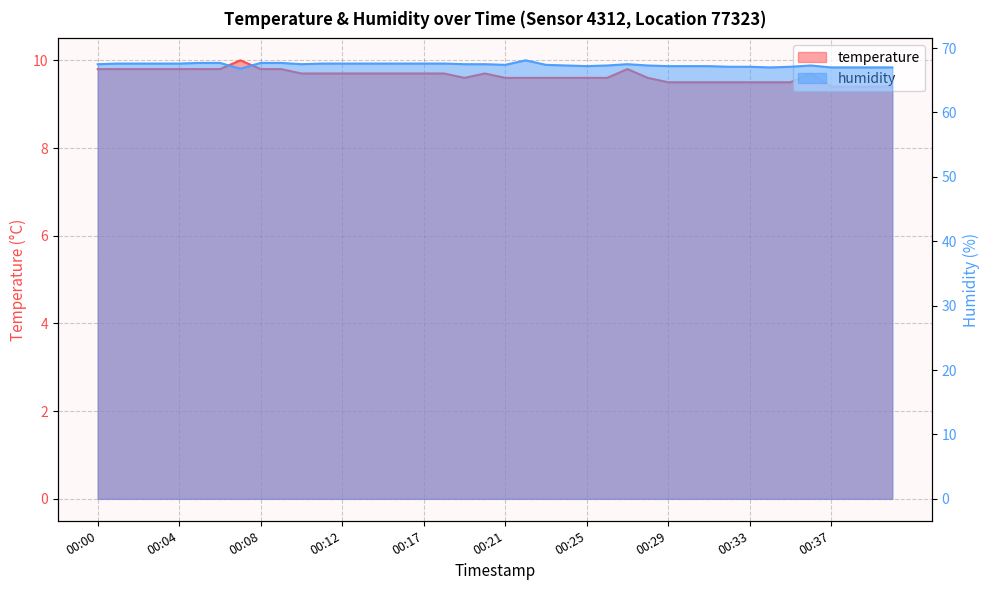

True or false: humidity has a value of 67.2 at 00:30.

True